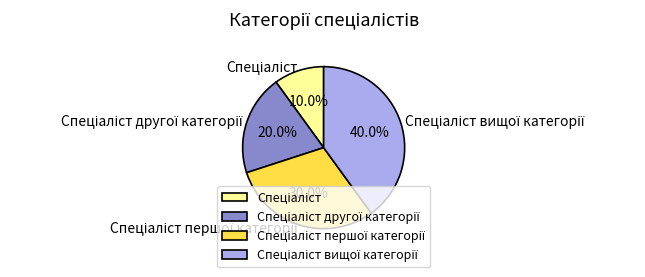

Is there a majority slice in this chart?

No